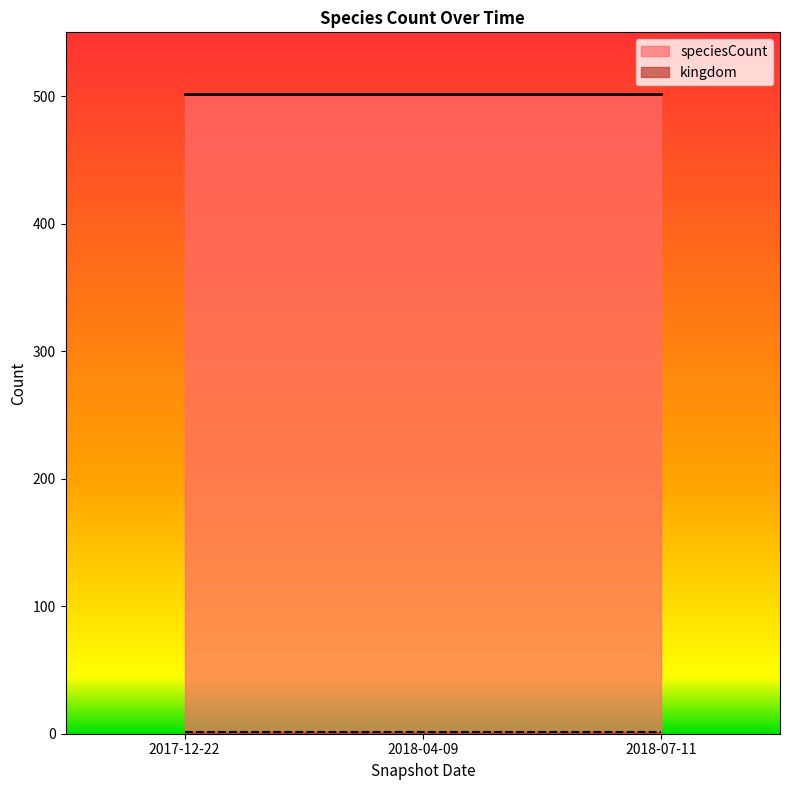

Which category has the highest value across all series?

2017-12-22